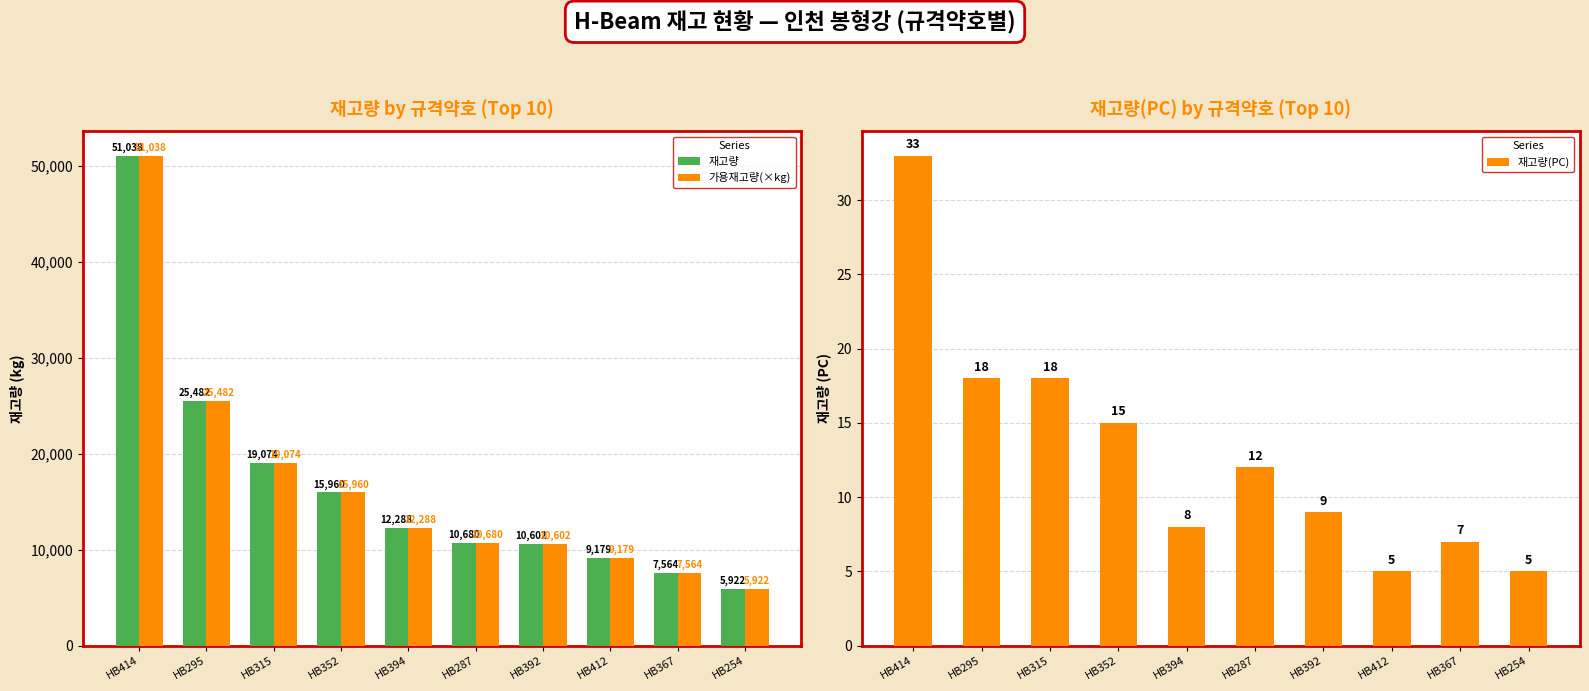

At how many categories does at least one series exceed 40381?

1